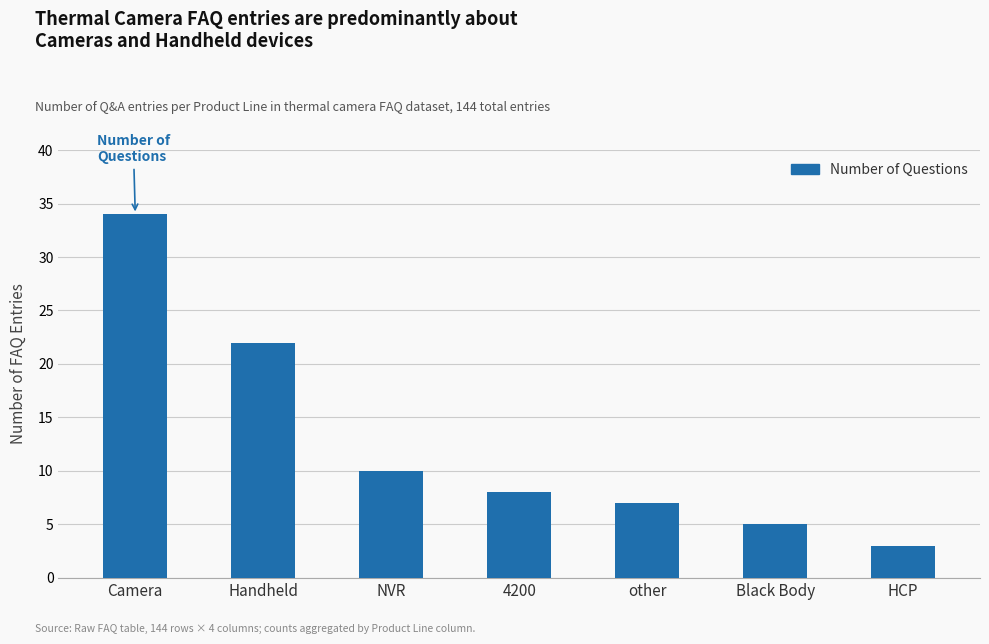

What is the greatest value displayed?

34